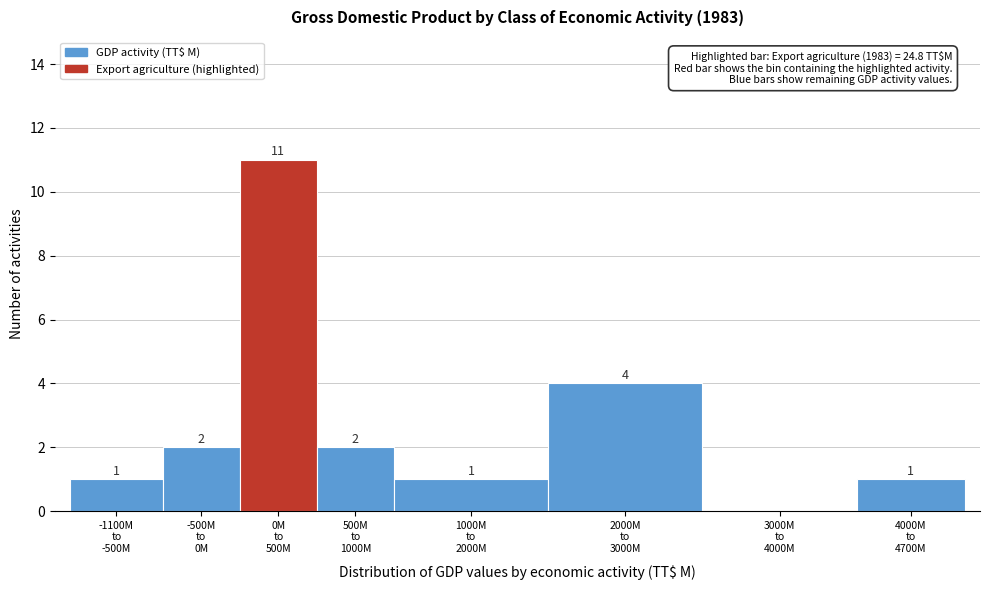

What is the maximum value shown in the chart?

11